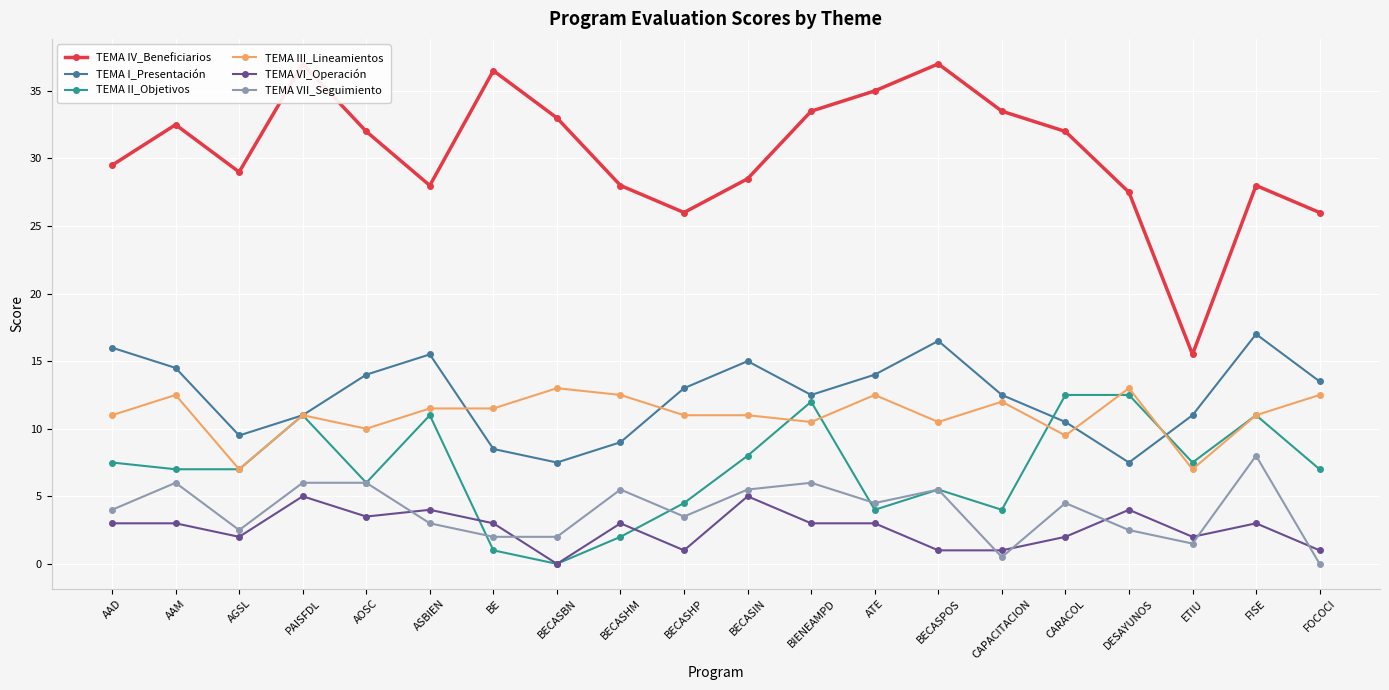

Is it true that TEMA IV_Beneficiarios equals 27.5 at DESAYUNOS?

True